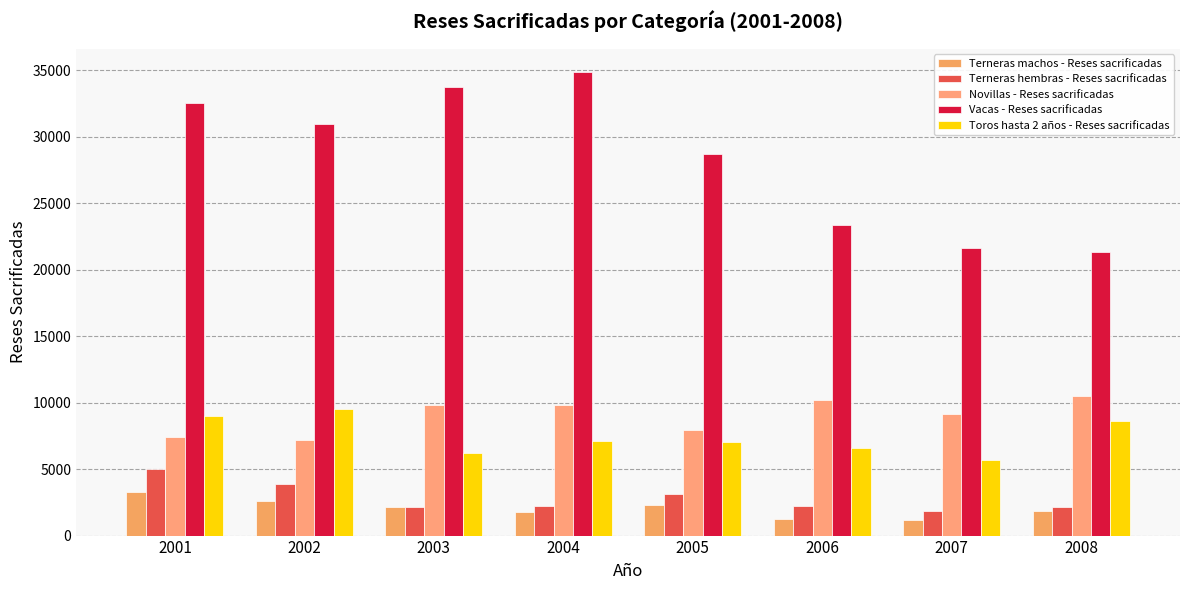

Between 2003 and 2007, which series saw the biggest shift?

Vacas - Reses sacrificadas